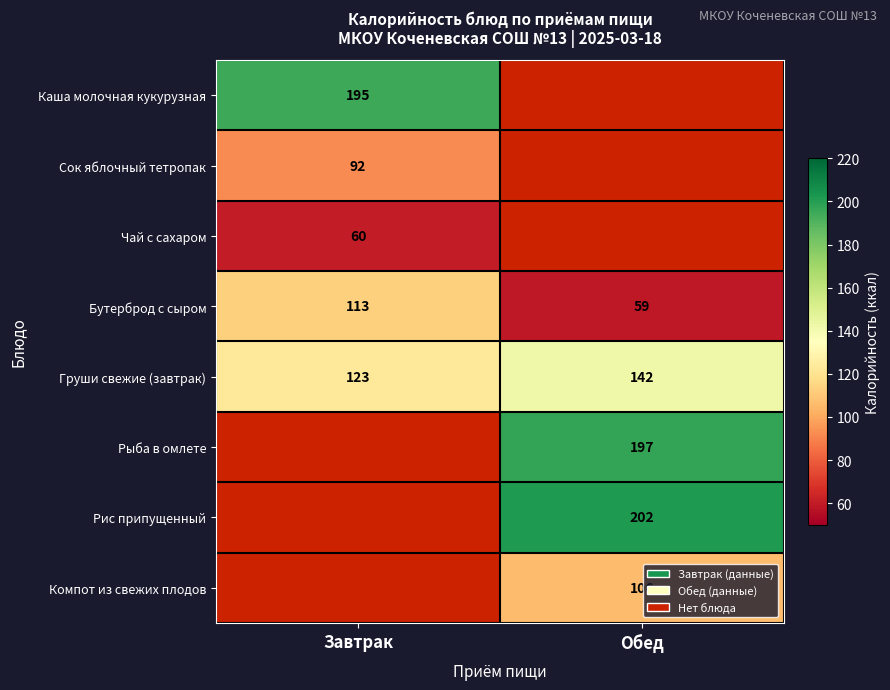

Which has a higher value, Завтрак or Обед?

Обед